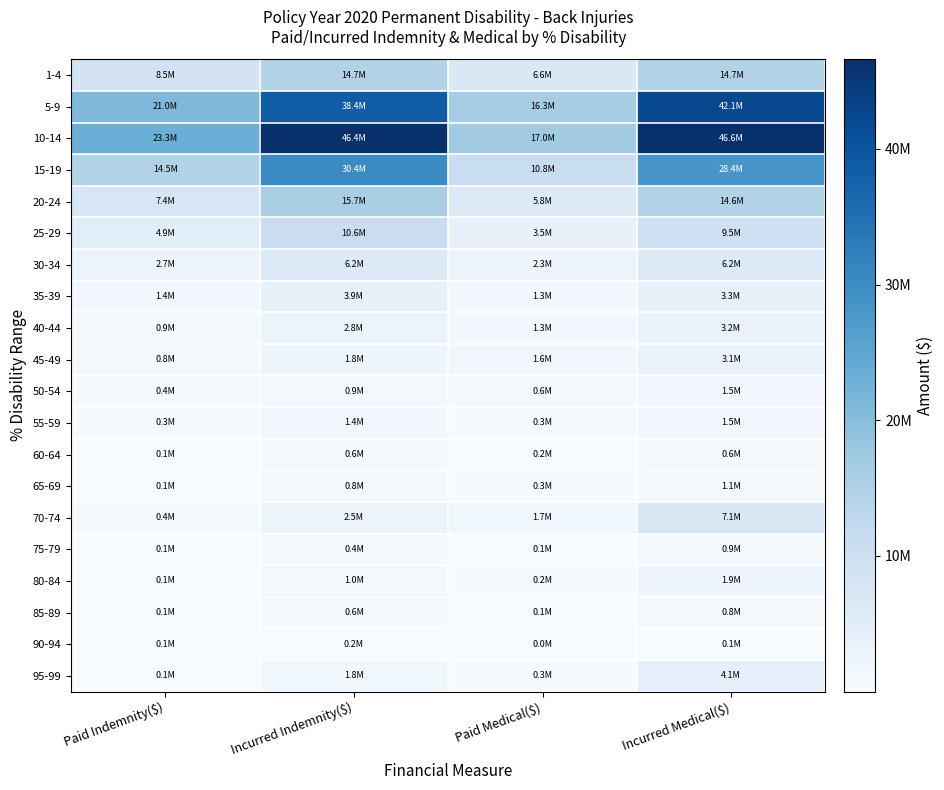

Which series changed the most between Paid Medical($) and Incurred Medical($)?

10-14